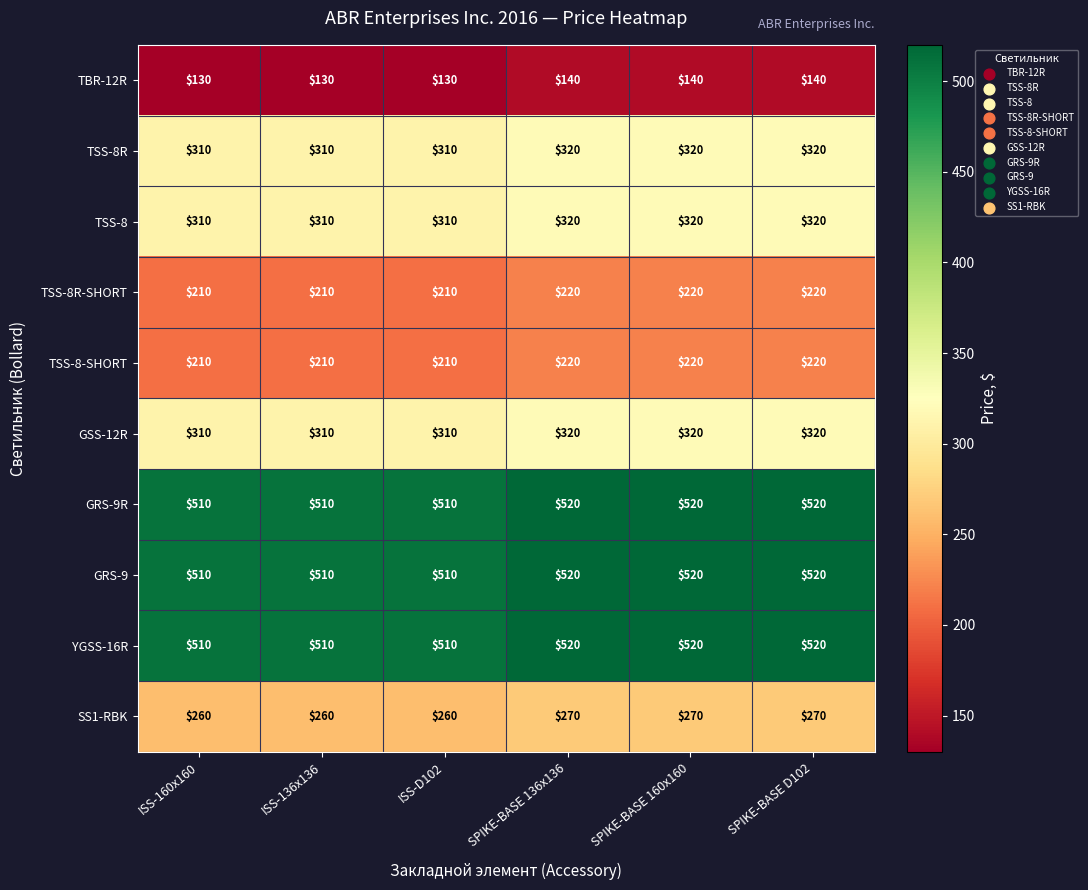

The value of YGSS-16R at ISS-160x160 is 510. True or false?

True